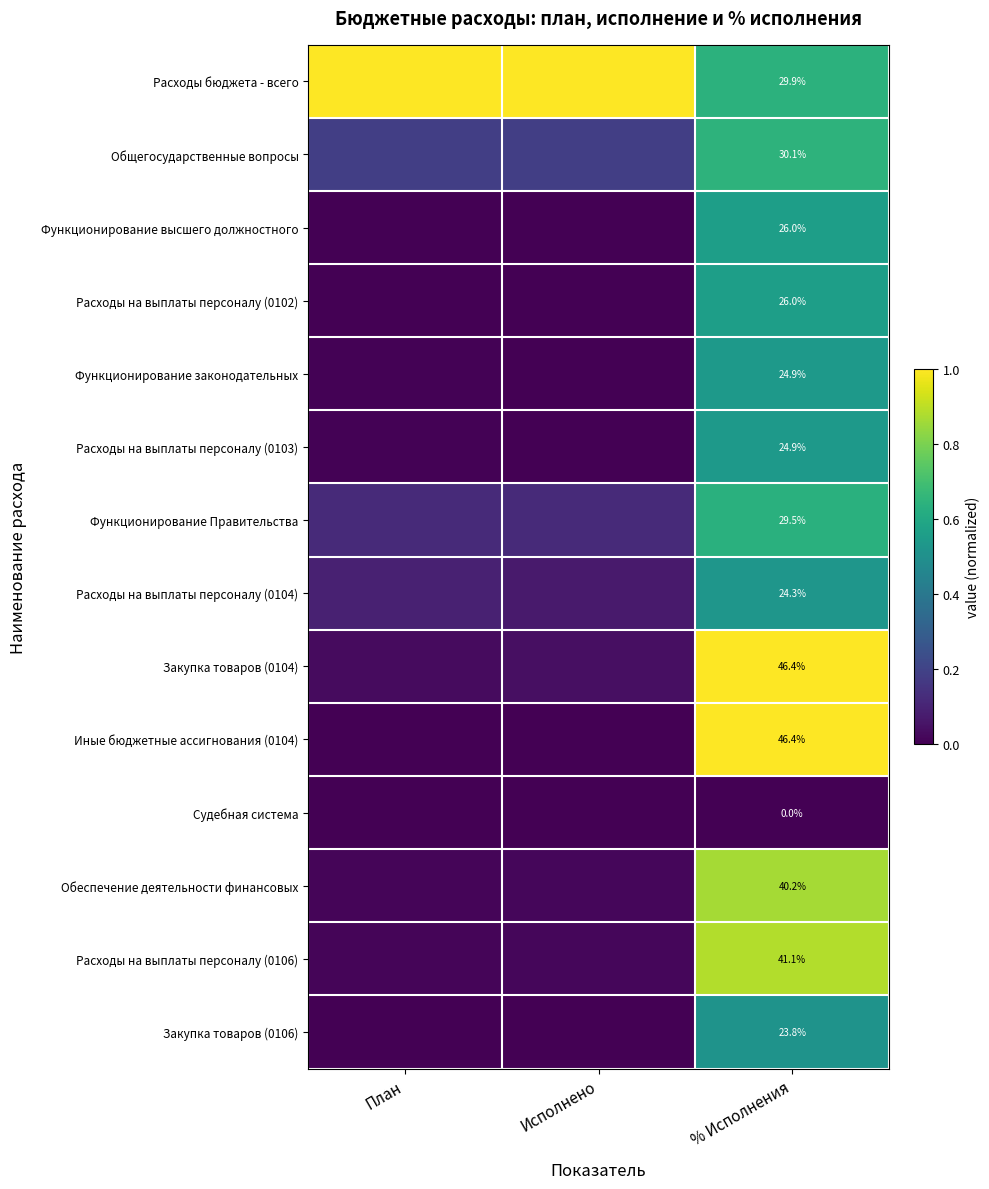

How many categories are shown in the chart?

3